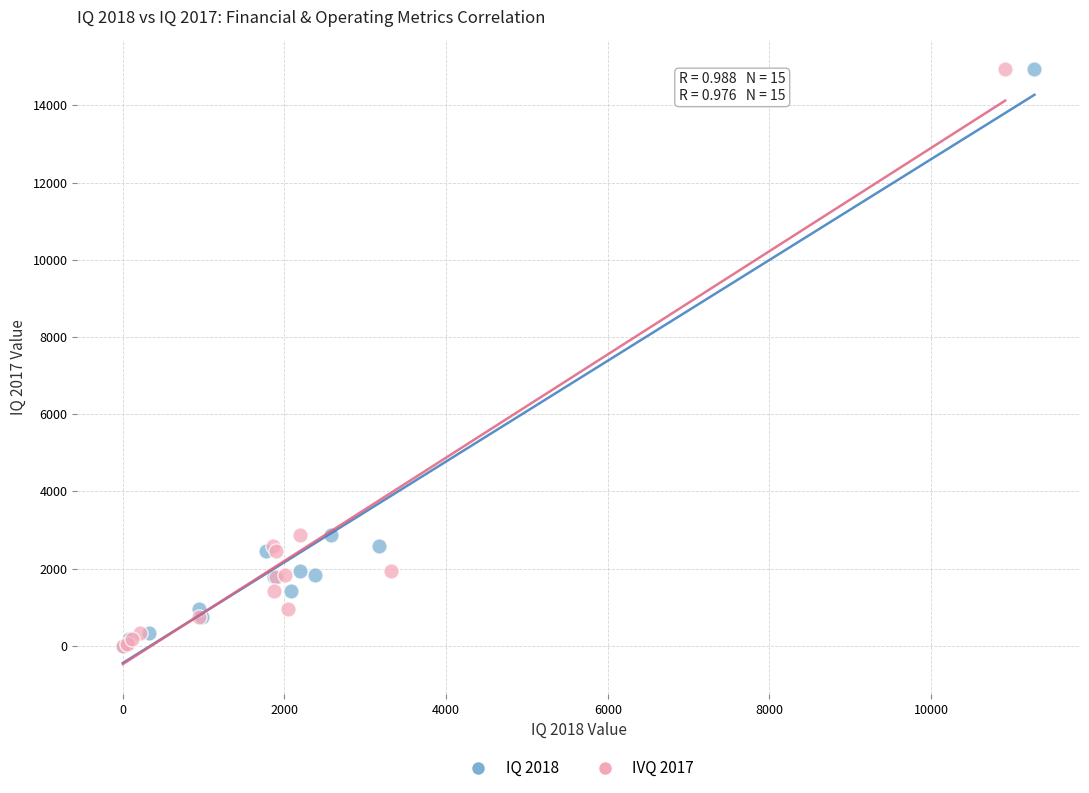

What are all the series names shown in the legend?

IQ 2018, IVQ 2017